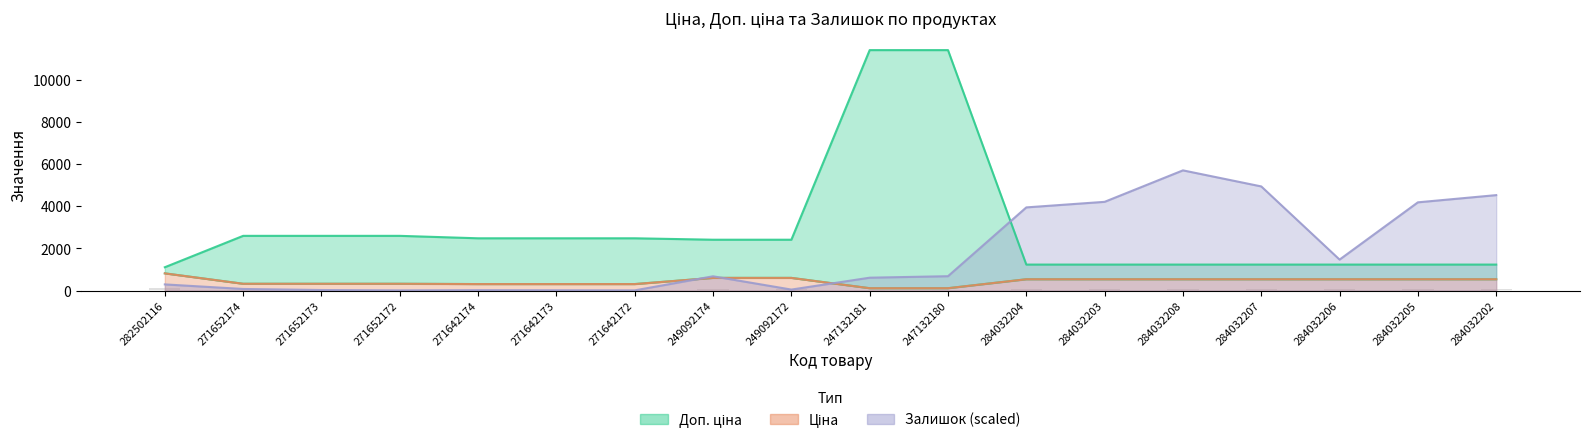

List the series in order of their peak value, highest first.

Доп. ціна, Залишок, Ціна